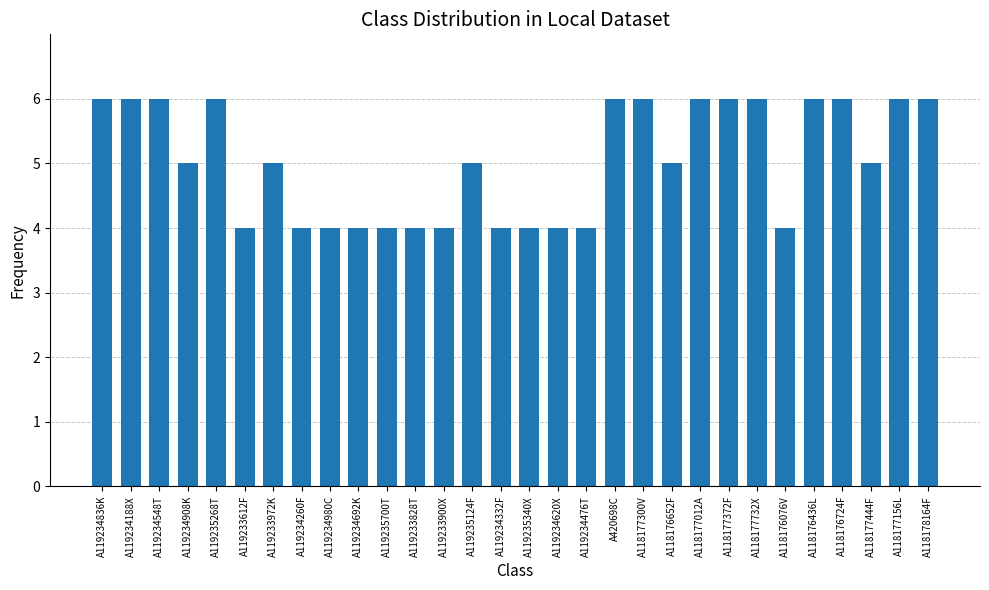

Count the number of categories in the chart.

30